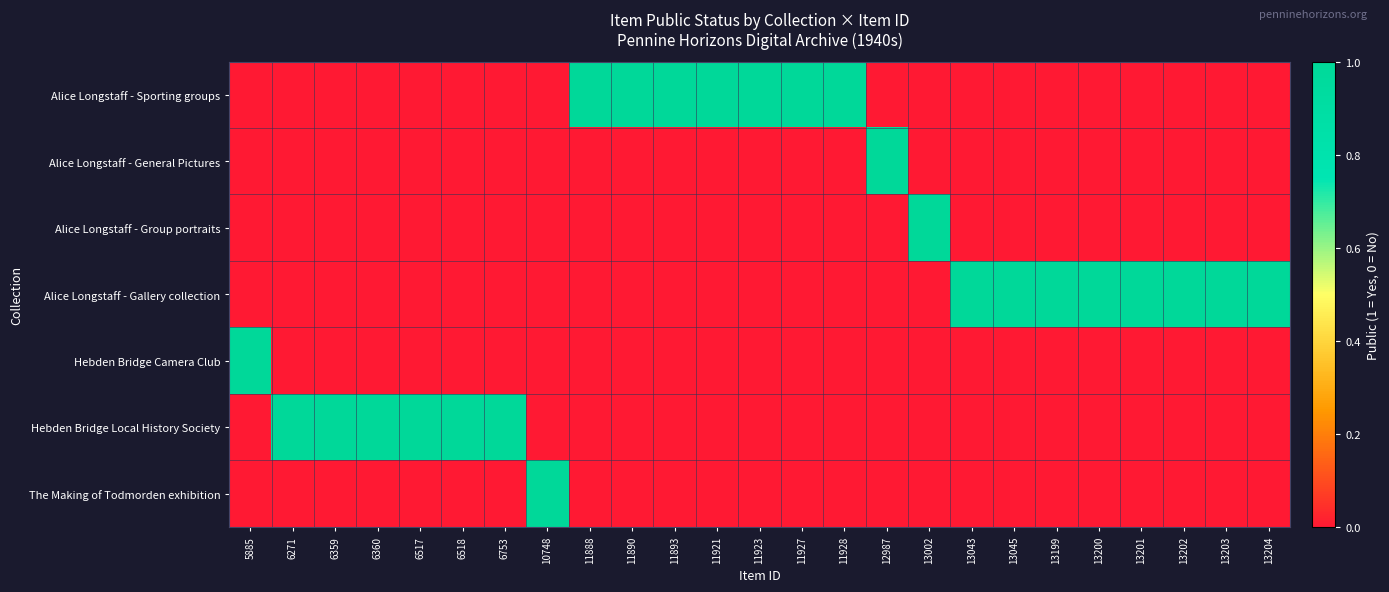

At how many categories does at least one series exceed 0?

25